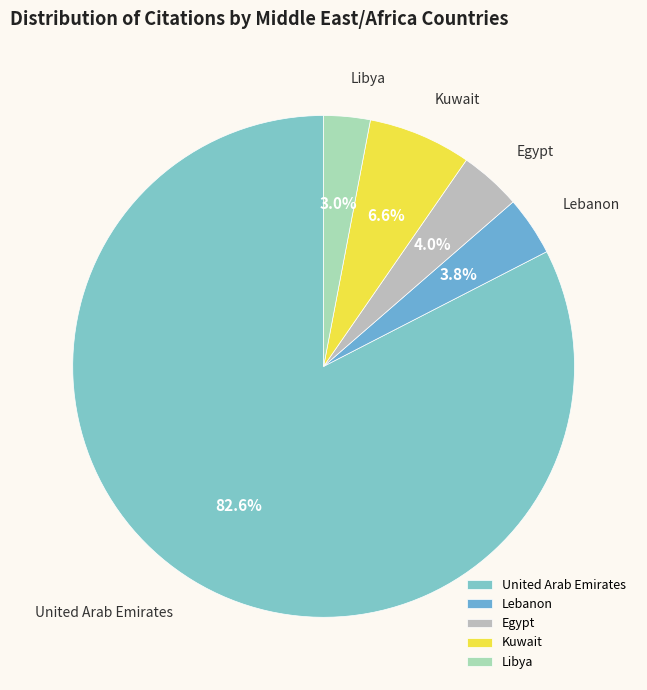

Which slice represents more than half of the pie?

United Arab Emirates